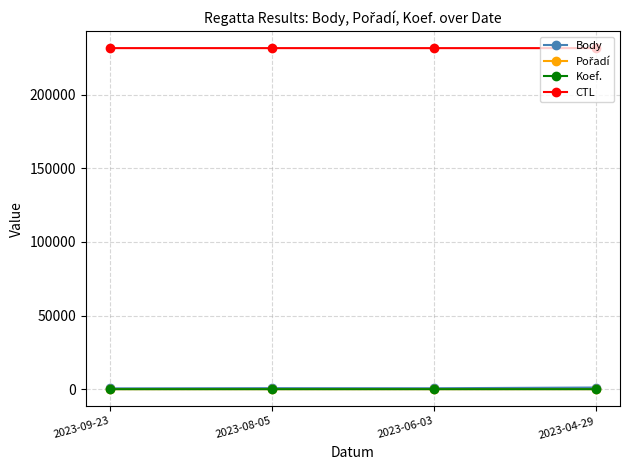

At how many categories does at least one series exceed 66660?

4